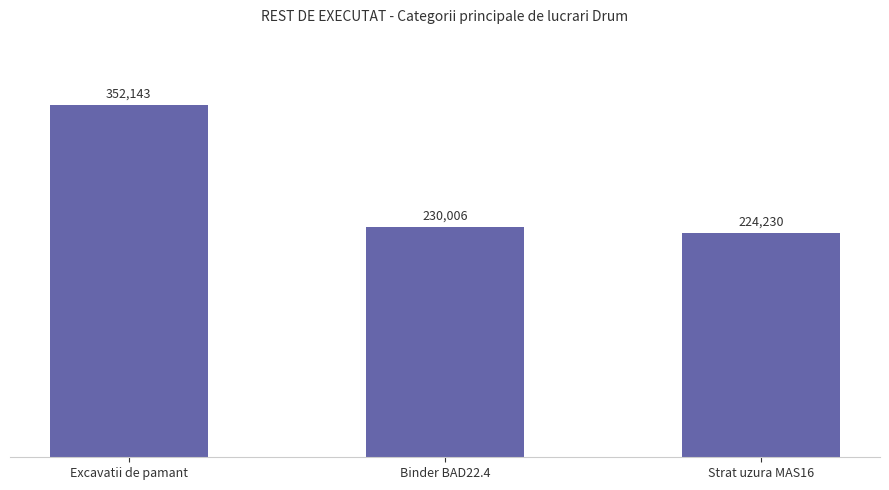

What is the minimum value shown in the chart?

224230.4